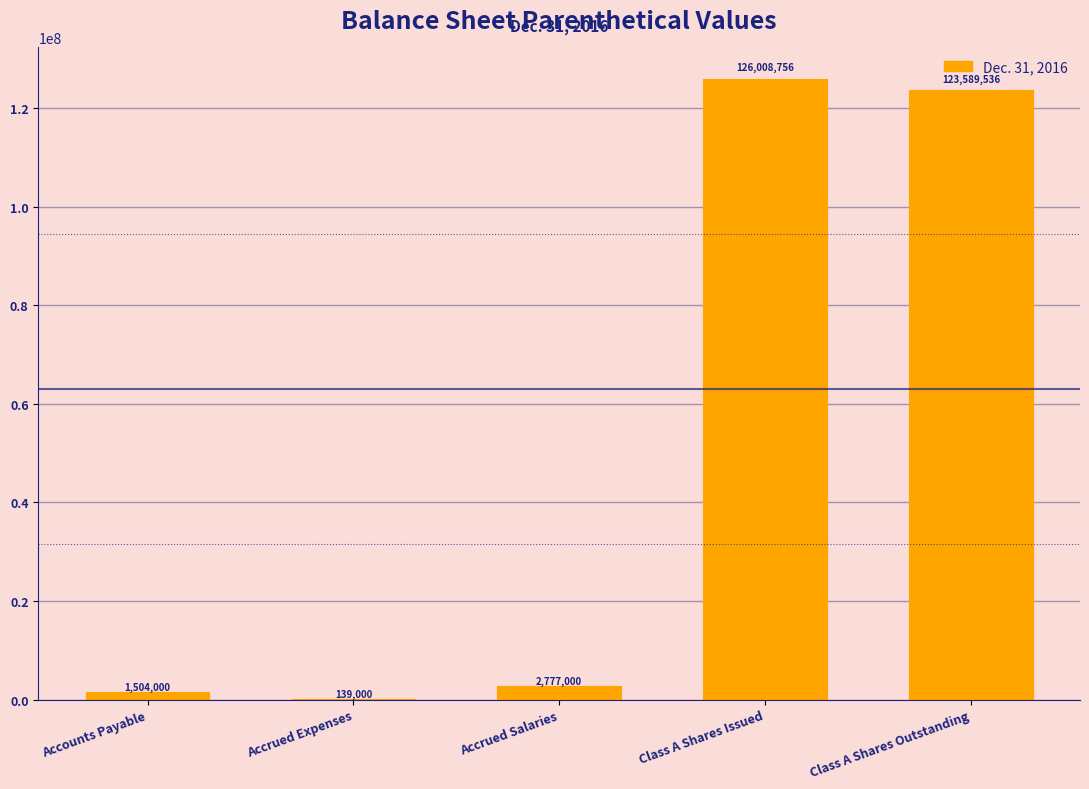

Reading left to right, what are all the values shown in this chart?

Accounts Payable=1504000	Accrued Expenses=139000	Accrued Salaries=2777000	Class A Shares Issued=126008756	Class A Shares Outstanding=123589536